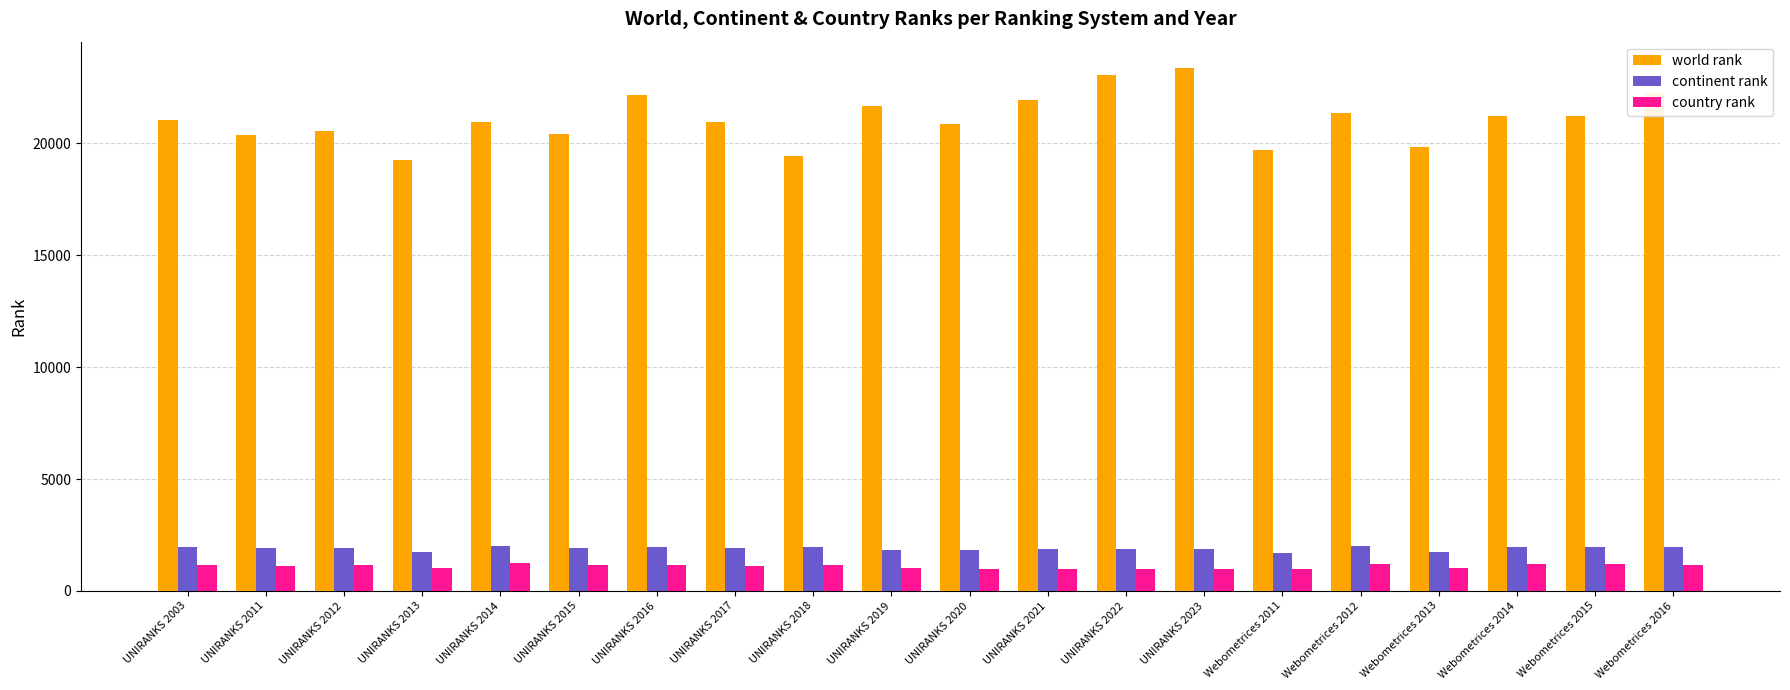

Which series has the widest spread of values?

world rank